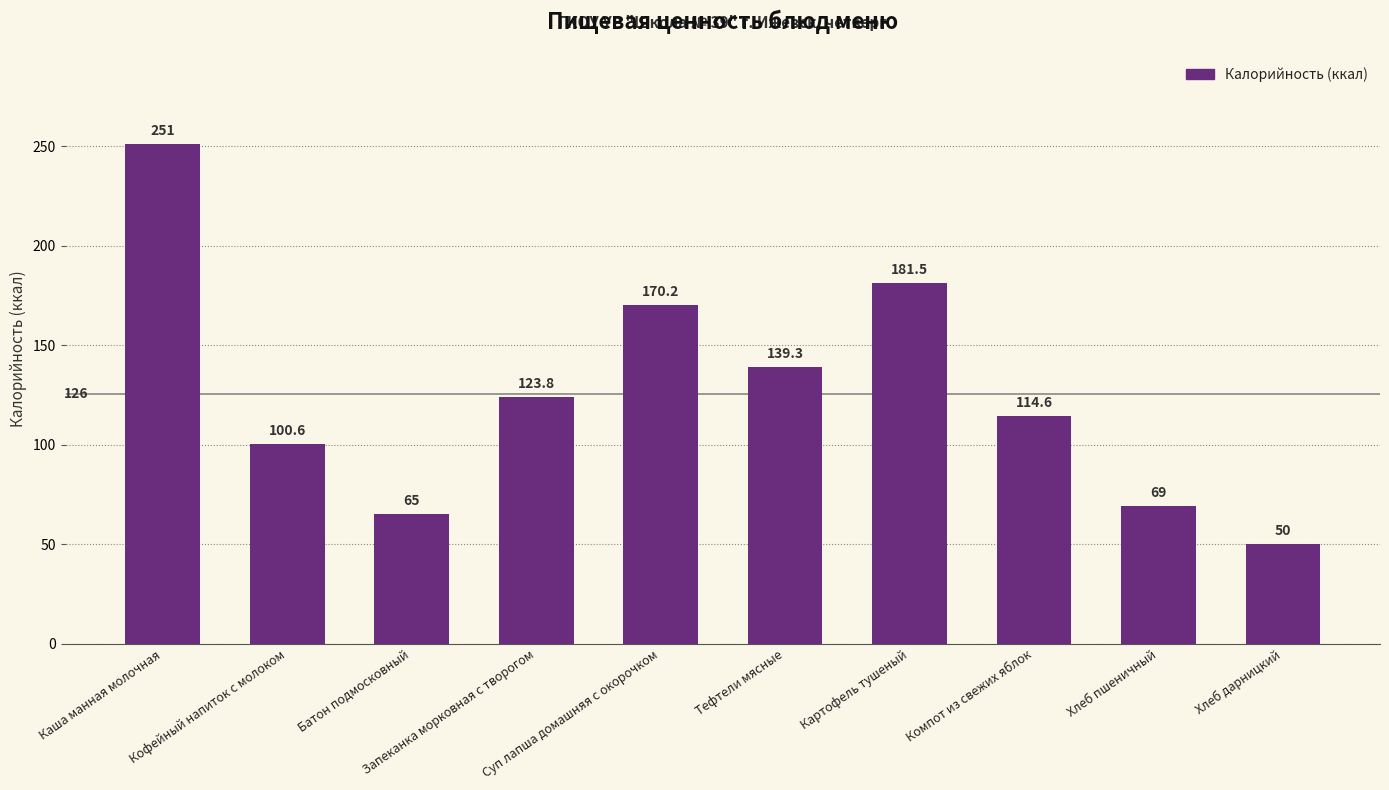

What is the label of the 1st bar from the right?

Хлеб дарницкий